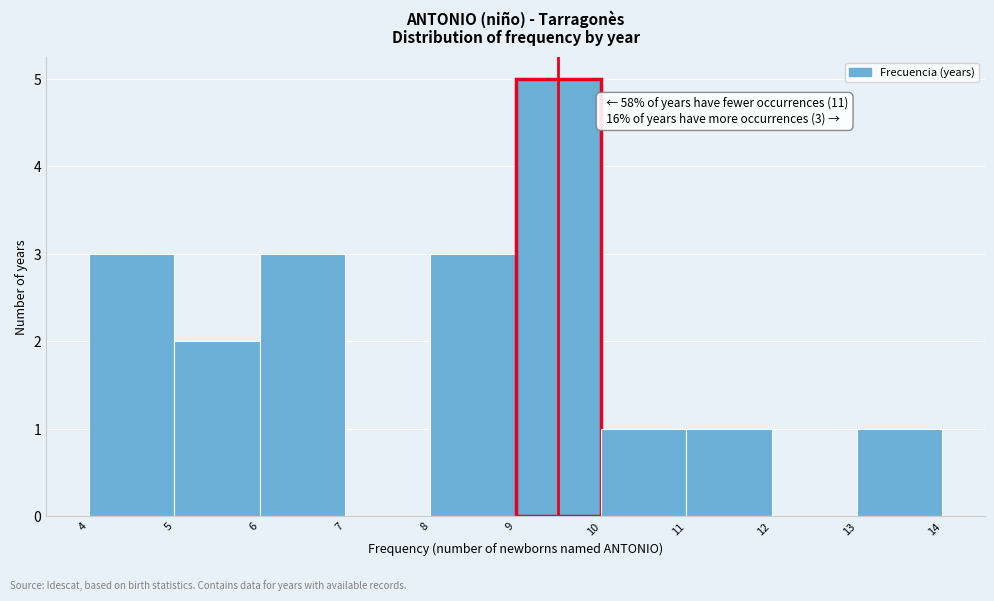

Reading left to right, transcribe all the data shown in this chart.

4=3	5=2	6=3	7=0	8=3	9=5	10=1	11=1	12=0	13=1